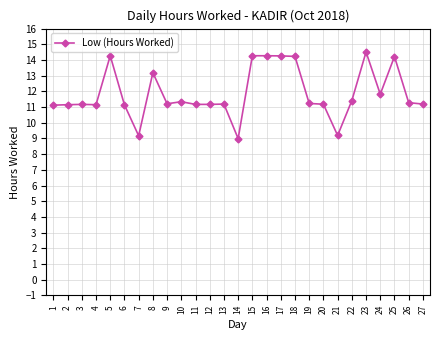

What is the value of the 26th point from the left?

11.3